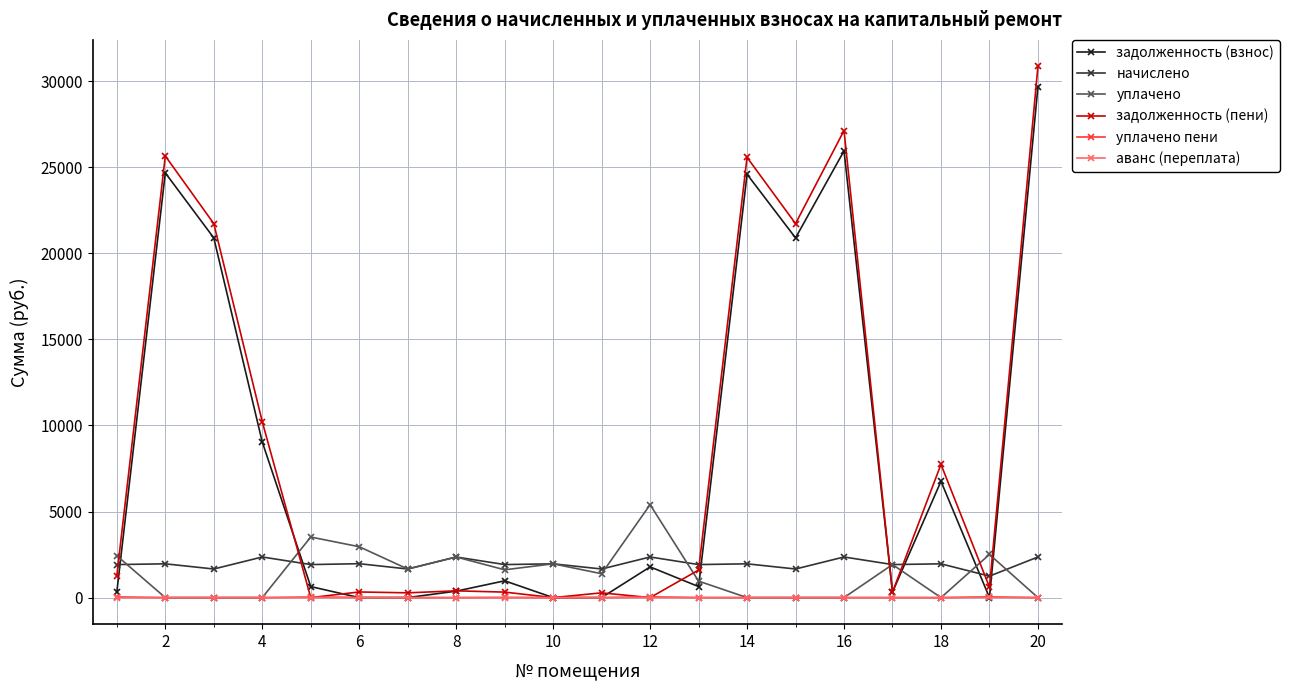

What is the difference between the maximum and minimum values in the задолженность (пени) series?

30847.9